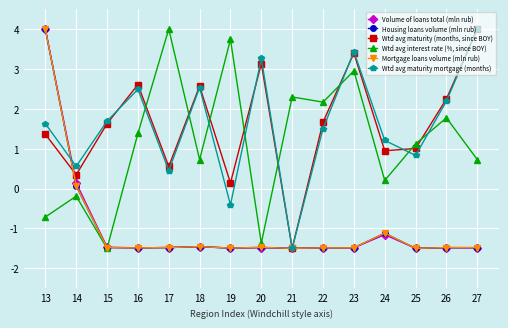

What is the spread (max minus min) of values at 13?

4.7